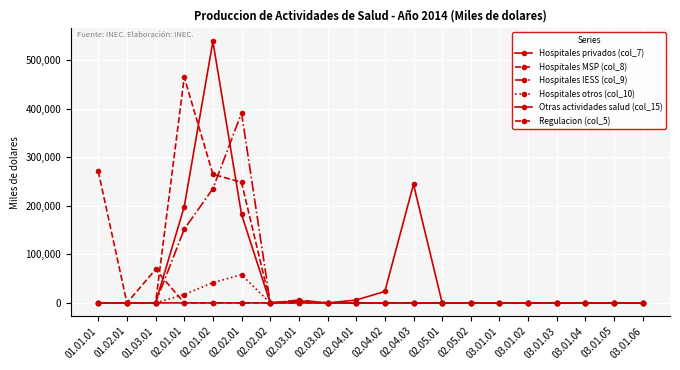

Does the chart have visible grid lines?

Yes